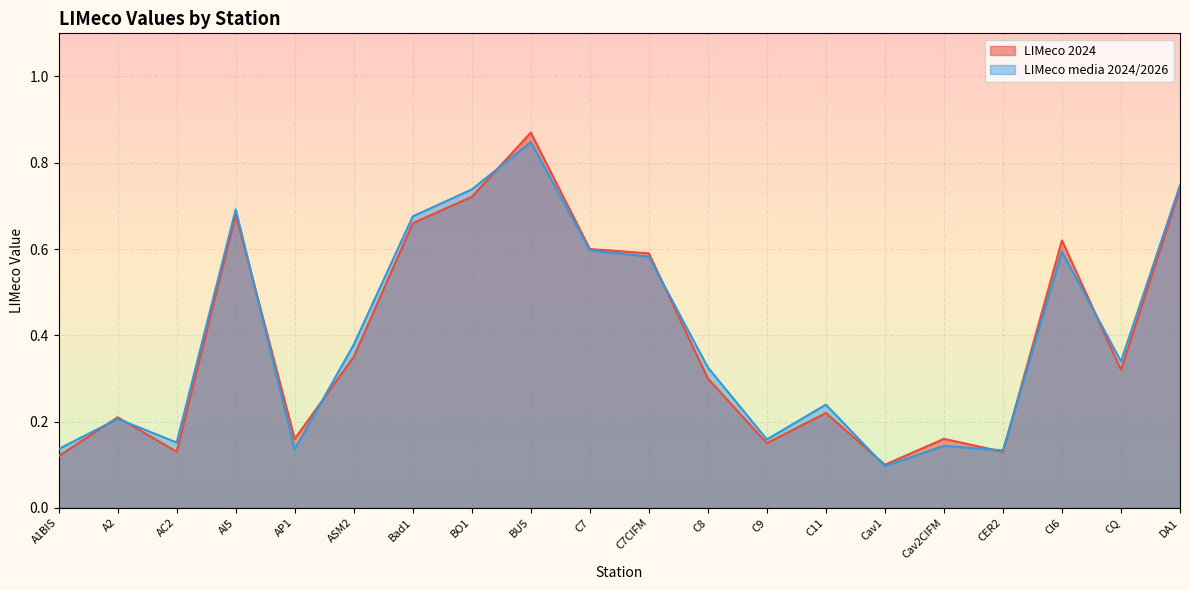

Where is LIMeco 2024 nearest to the value 0?

Cav1